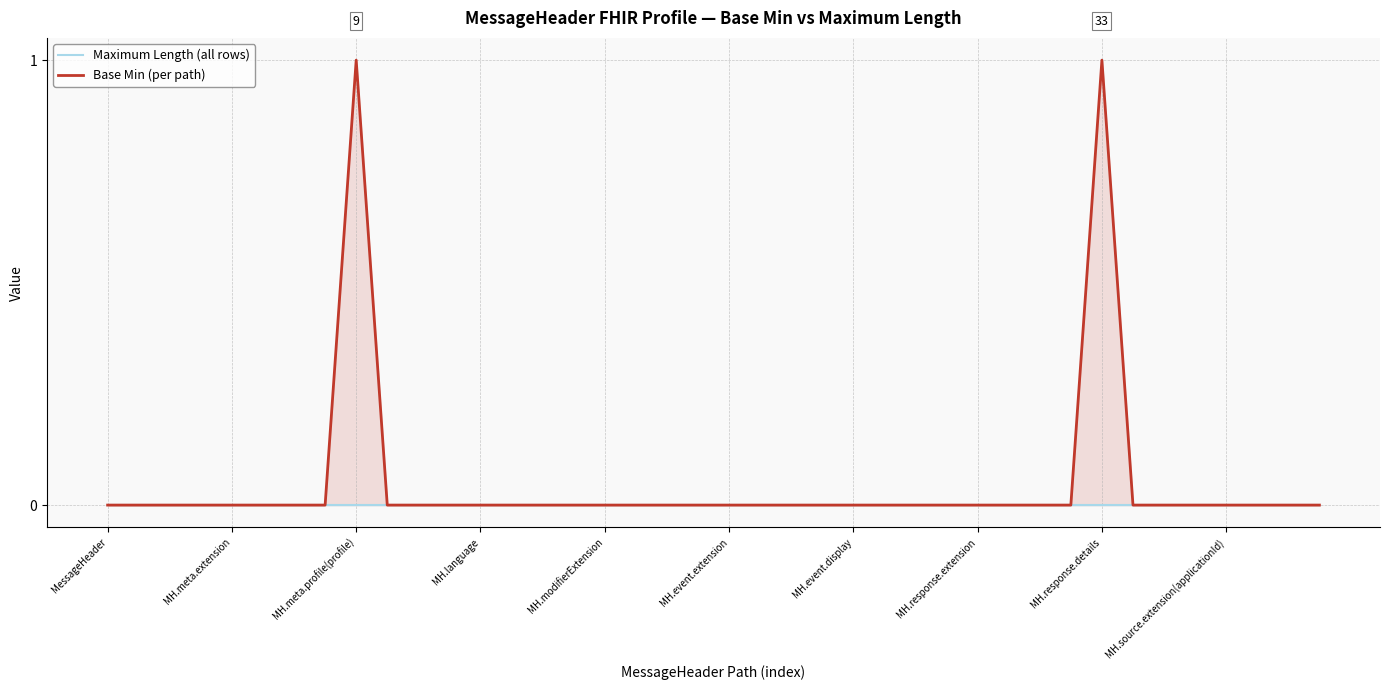

Reading left to right, list all the values displayed in this chart.

Maximum Length (all rows): 0	0	0	0	0	0	0	0	0	0	0	0	0	0	0	0	0	0	0	0	0	0	0	0	0	0	0	0	0	0	0	0	0	0	0	0	0	0	0	0
Base Min (per path): 0	0	0	0	0	0	0	0	1	0	0	0	0	0	0	0	0	0	0	0	0	0	0	0	0	0	0	0	0	0	0	0	1	0	0	0	0	0	0	0